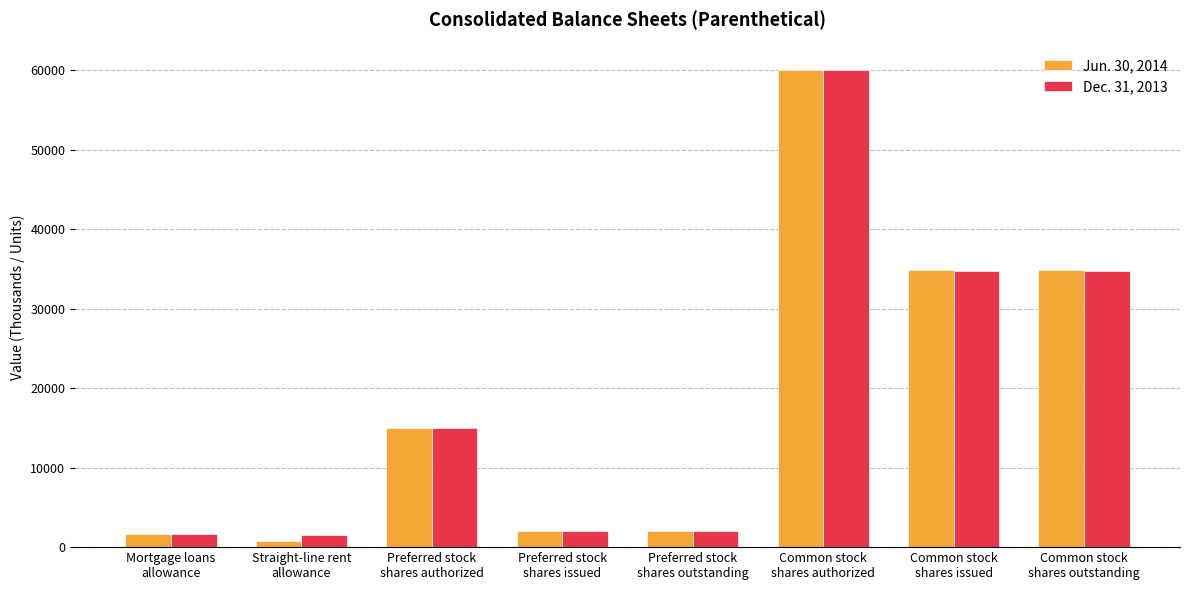

What is the sum of the Jun. 30, 2014 values at Preferred stock
shares outstanding and Common stock
shares issued?

36845